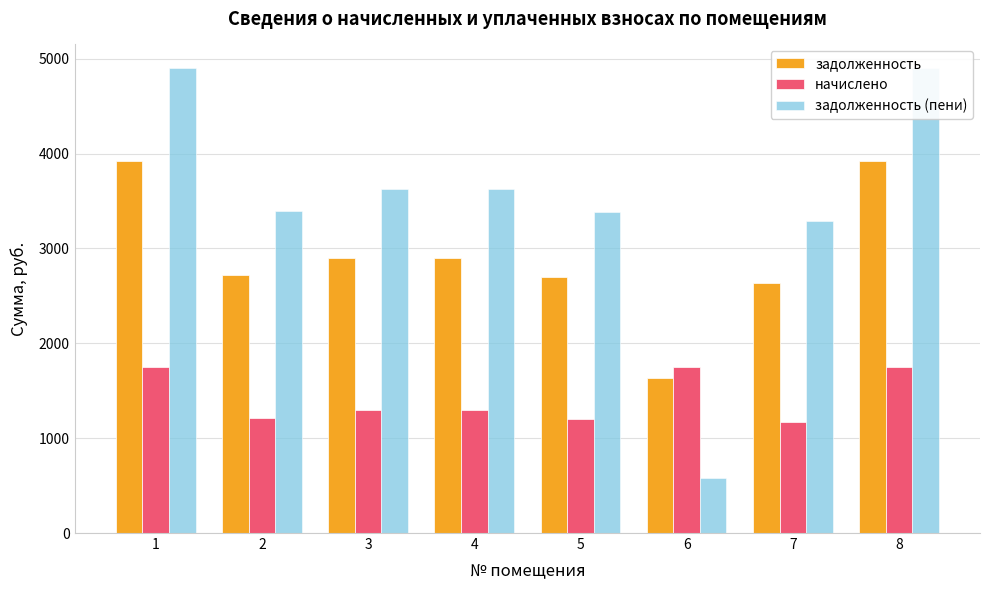

List the labels in order of начислено value, smallest first.

7, 5, 2, 3, 4, 1, 6, 8